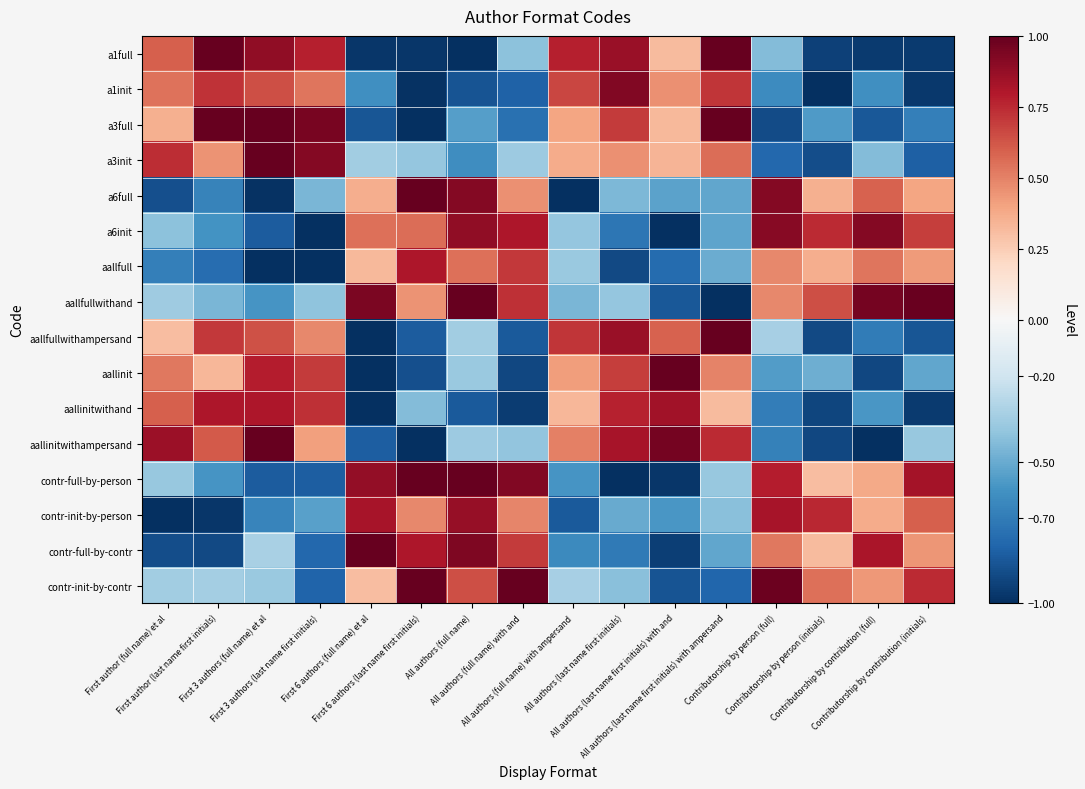

What is the difference between the highest and lowest values at Contributorship by person (initials)?

1.8